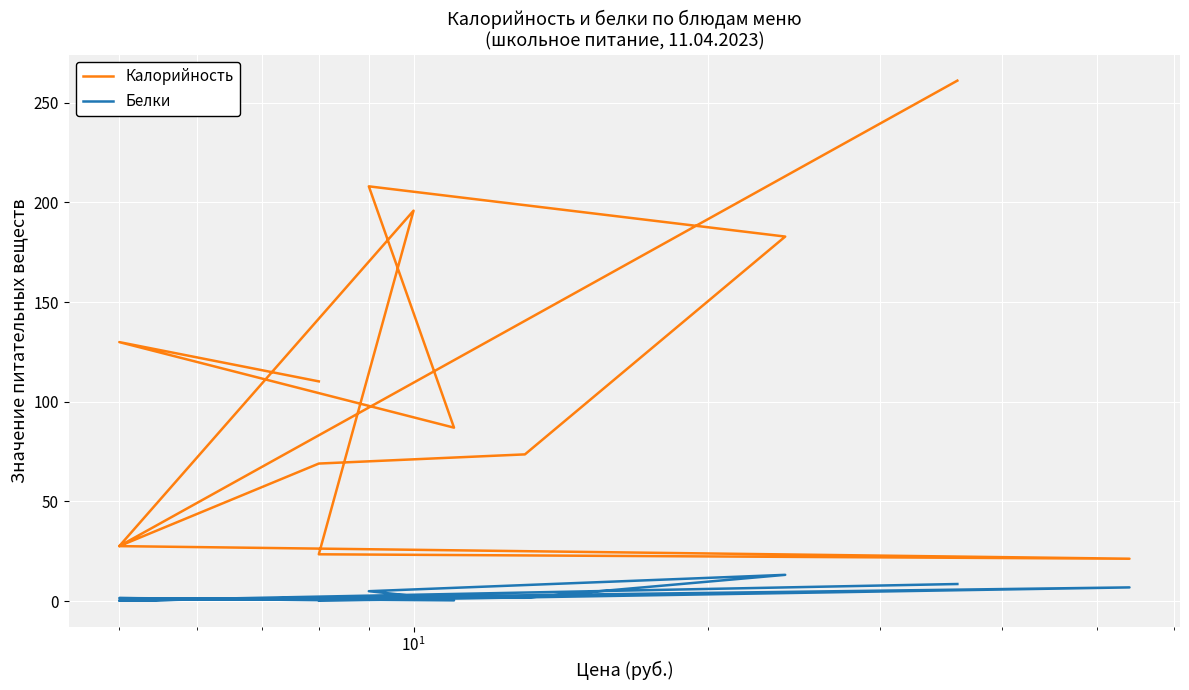

True or false: Калорийность has a value of 208.0 at 9.

True